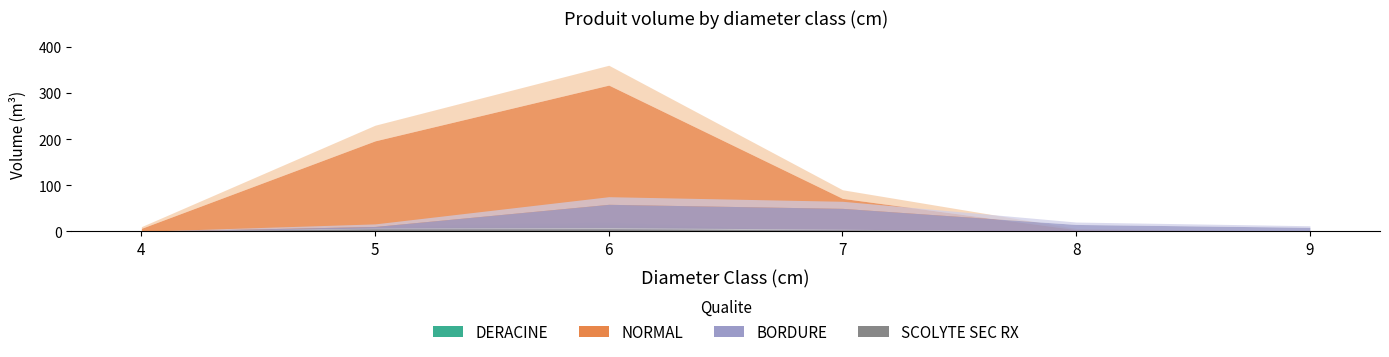

The NORMAL series shows 71.3 at 7. True or false?

True